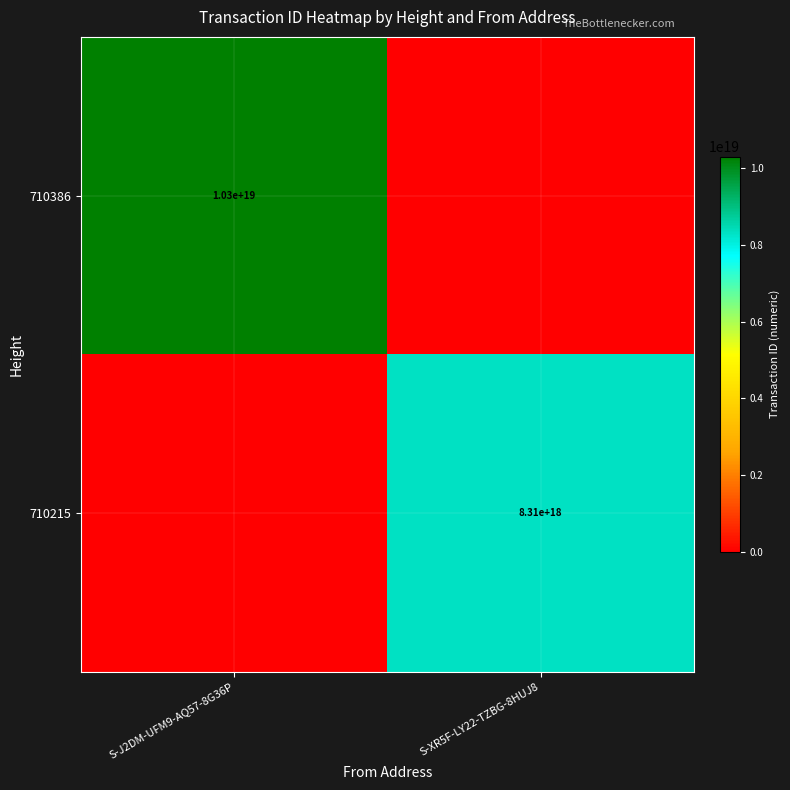

The value of 710215 at S-XR5F-LY22-TZBG-8HUJ8 is 4848202798626811904. True or false?

False